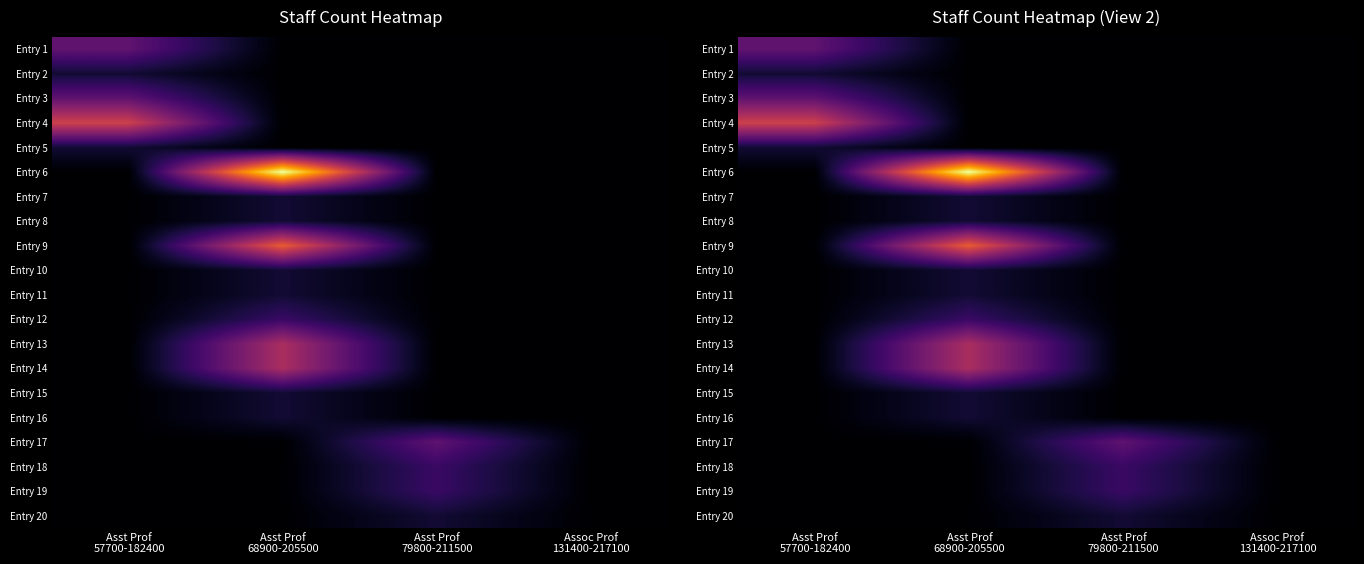

True or false: Entry 17 has a value of 0 at Asst Prof 68900-205500.

True